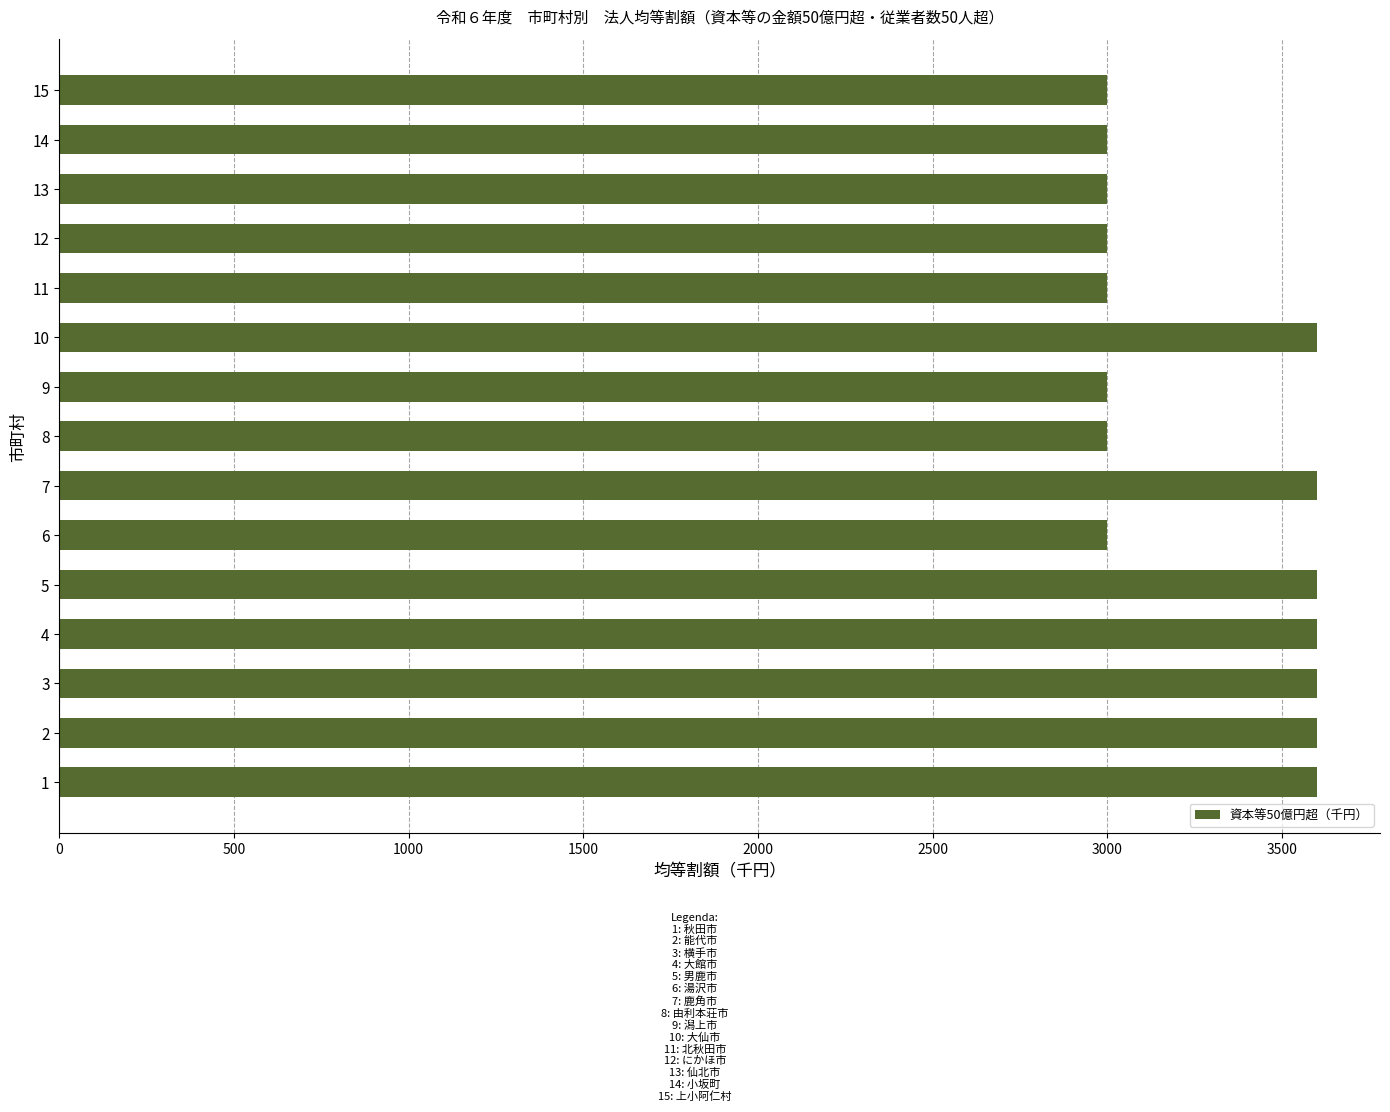

What is the change in value from 7 to 8?

-600